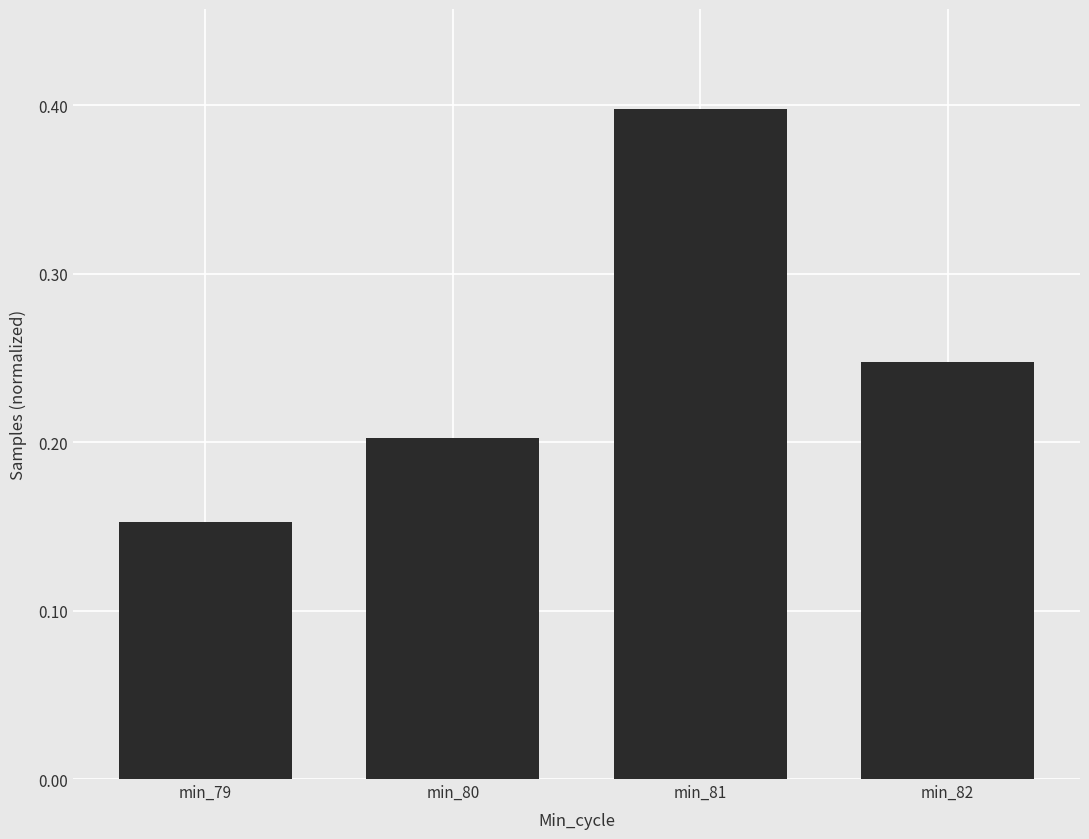

What is the maximum value shown in the chart?

0.4